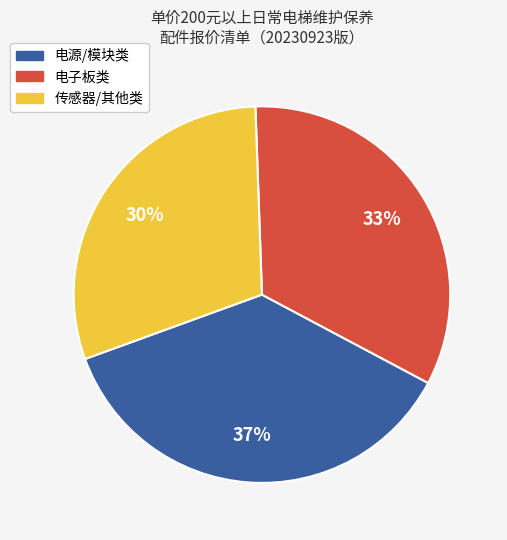

Is there a majority slice in this chart?

No